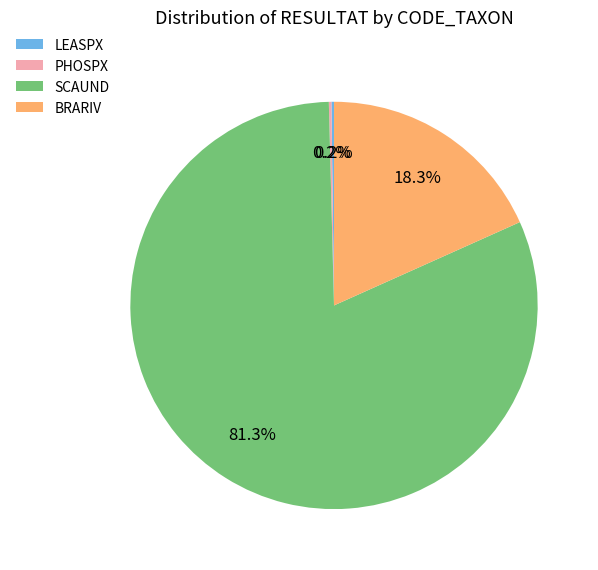

Which slice is the largest?

SCAUND